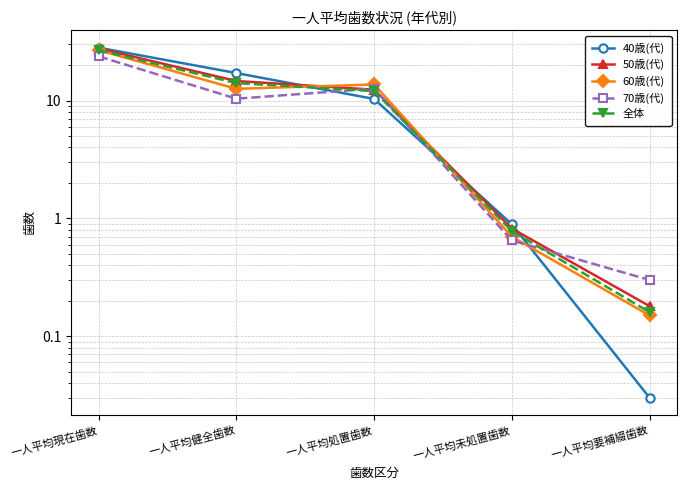

True or false: 全体 and 50歳(代) intersect in this chart.

False